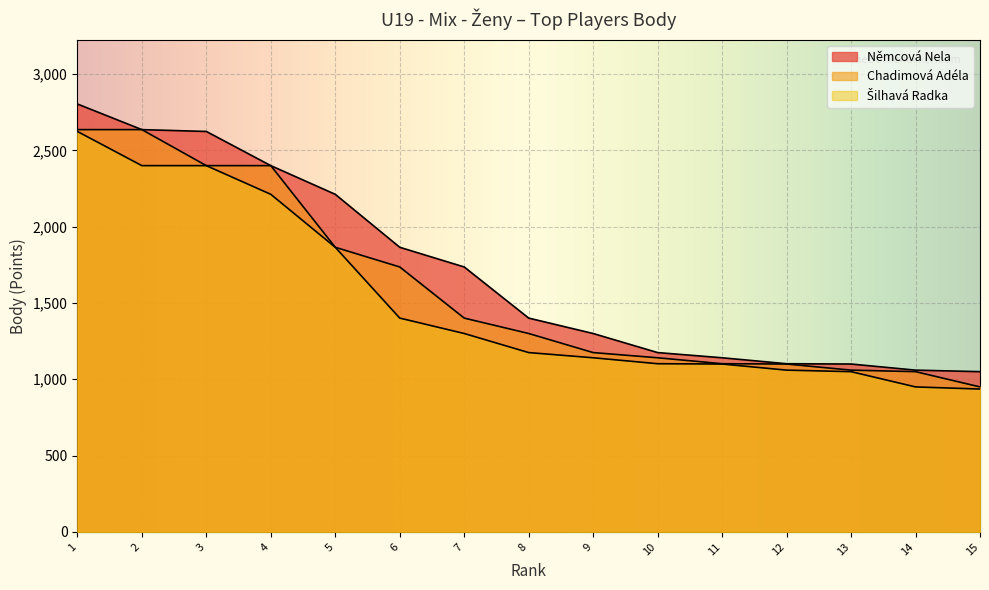

How many interior local peaks does the Šilhavá Radka series have?

1